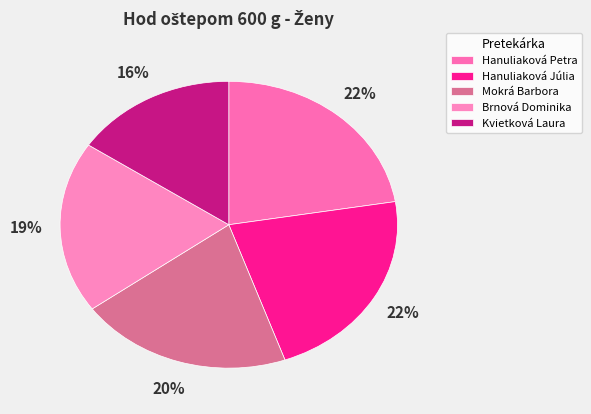

Which slice is the smallest?

Kvietková Laura